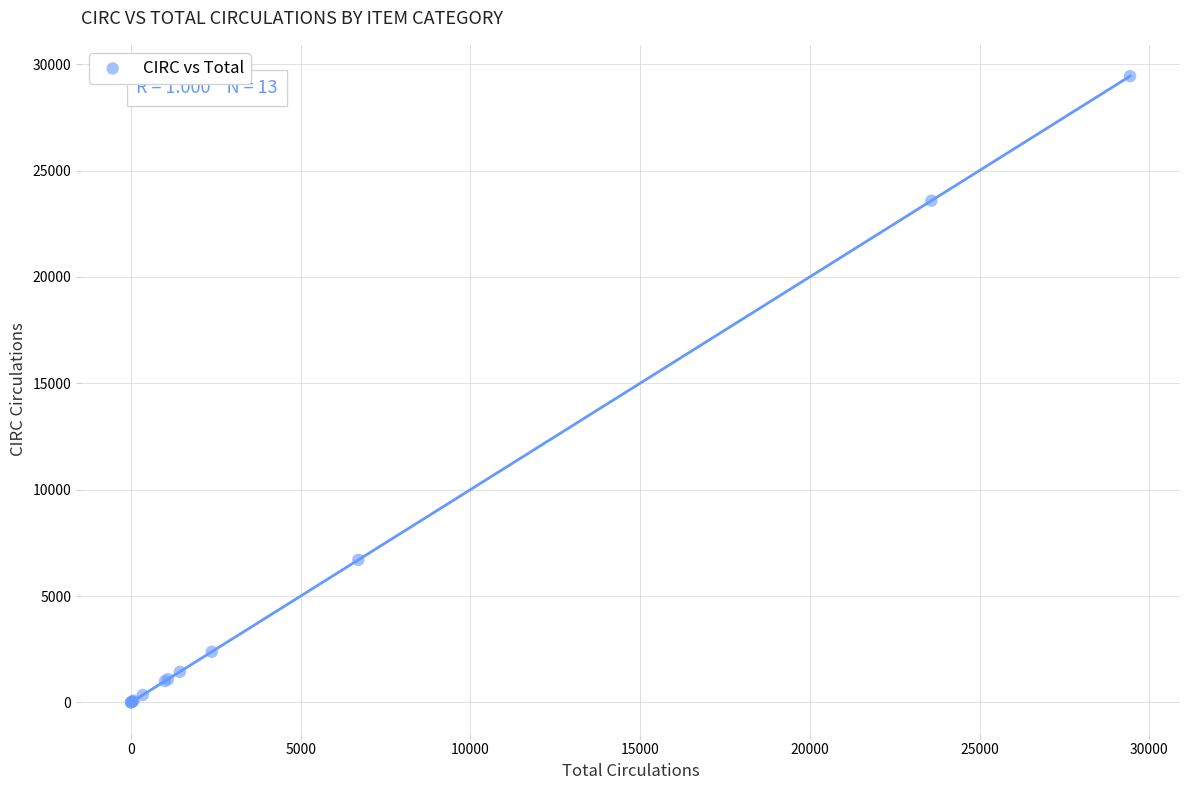

What Y value in the scatter plot is closest to 14718?

6699